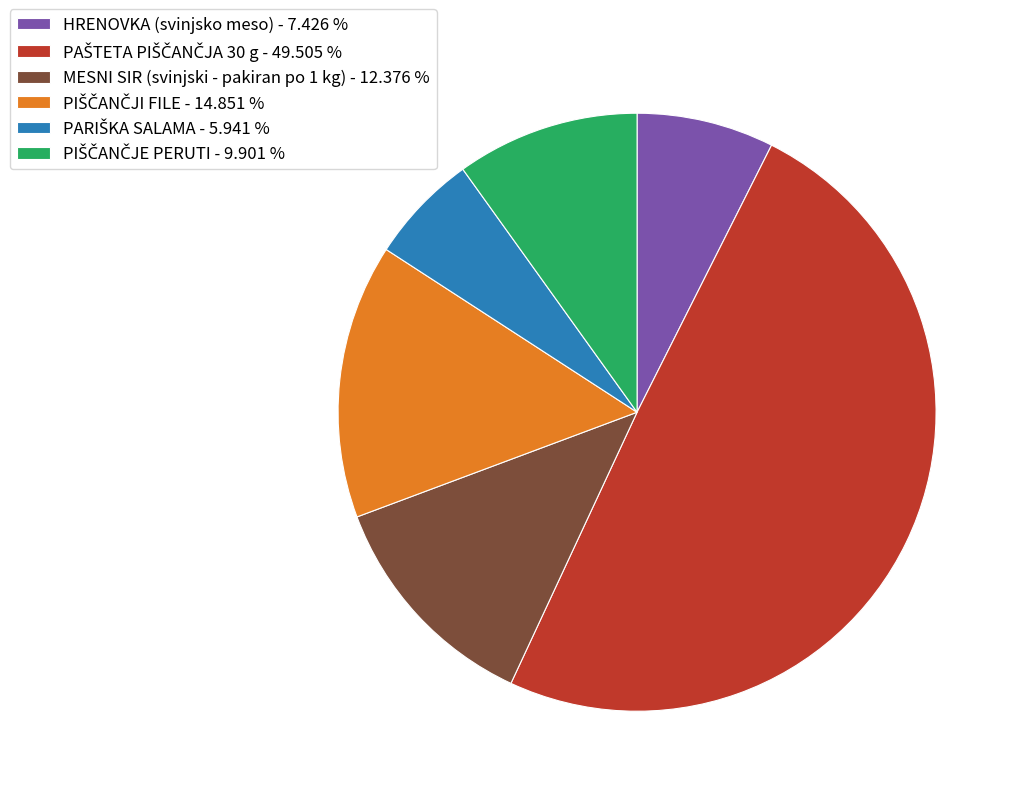

Does HRENOVKA (svinjsko meso) - 7.426 % represent more than half of the total?

No